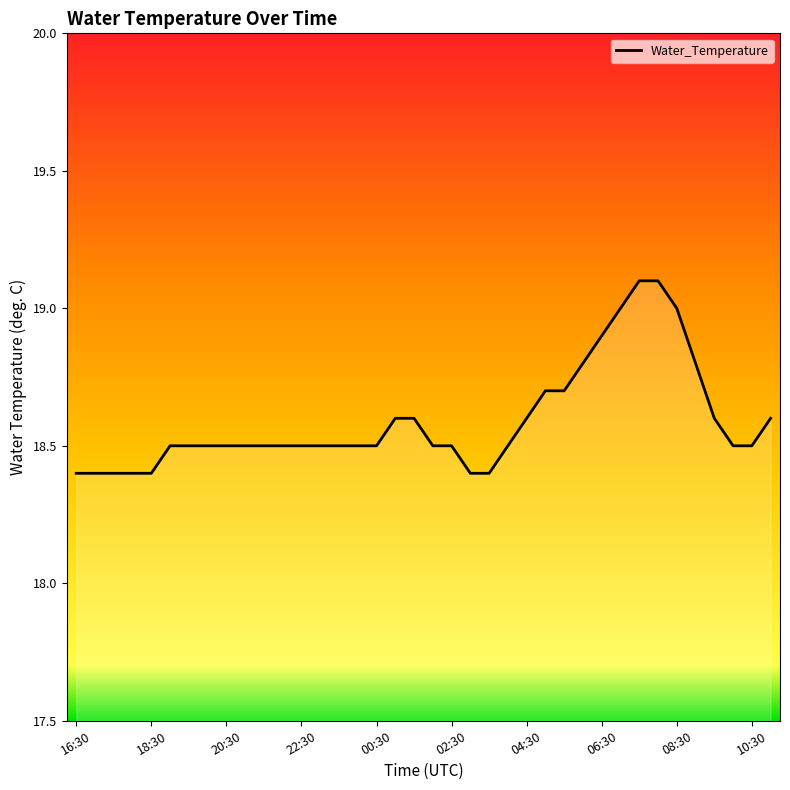

Reading left to right, extract all data points from this chart.

18.4	18.4	18.4	18.4	18.4	18.5	18.5	18.5	18.5	18.5	18.5	18.5	18.5	18.5	18.5	18.5	18.5	18.6	18.6	18.5	18.5	18.4	18.4	18.5	18.6	18.7	18.7	18.8	18.9	19.0	19.1	19.1	19.0	18.8	18.6	18.5	18.5	18.6